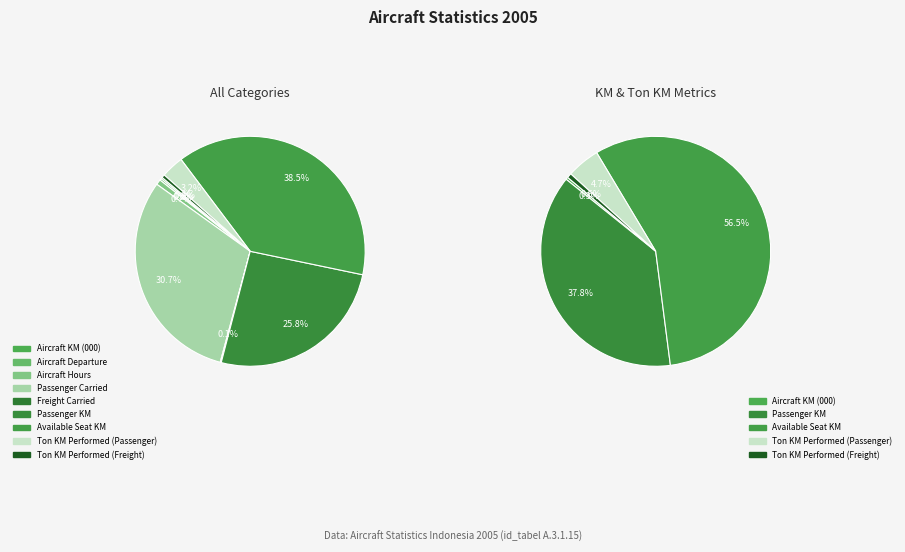

What is the smallest slice in the pie chart?

Freight Carried